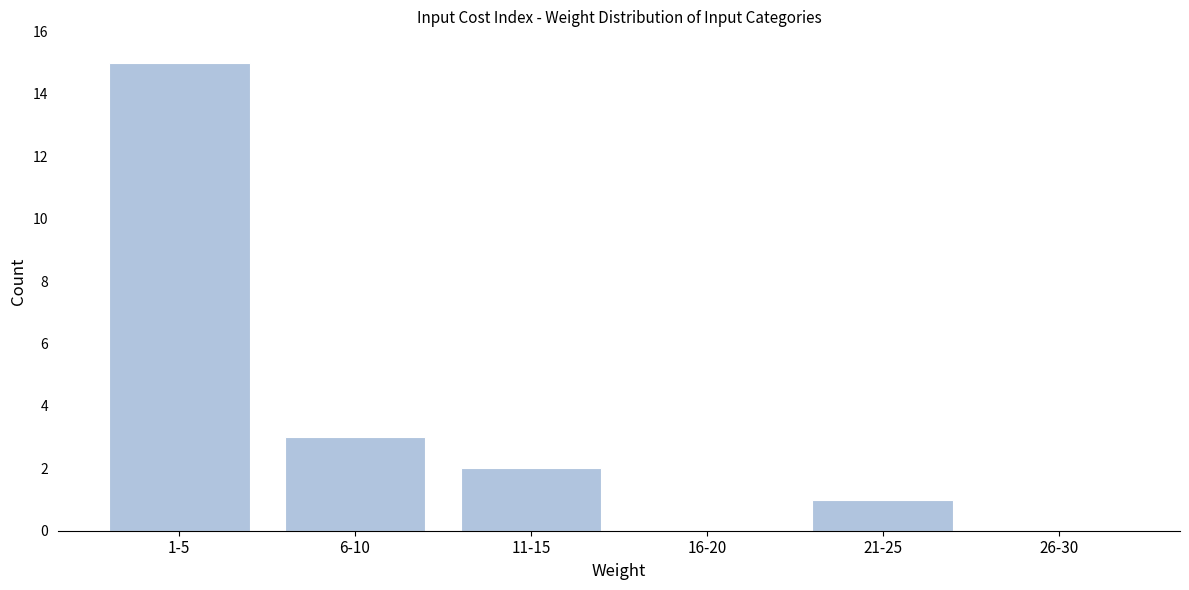

Reading left to right, extract all data points from this chart.

1-5=15	6-10=3	11-15=2	16-20=0	21-25=1	26-30=0